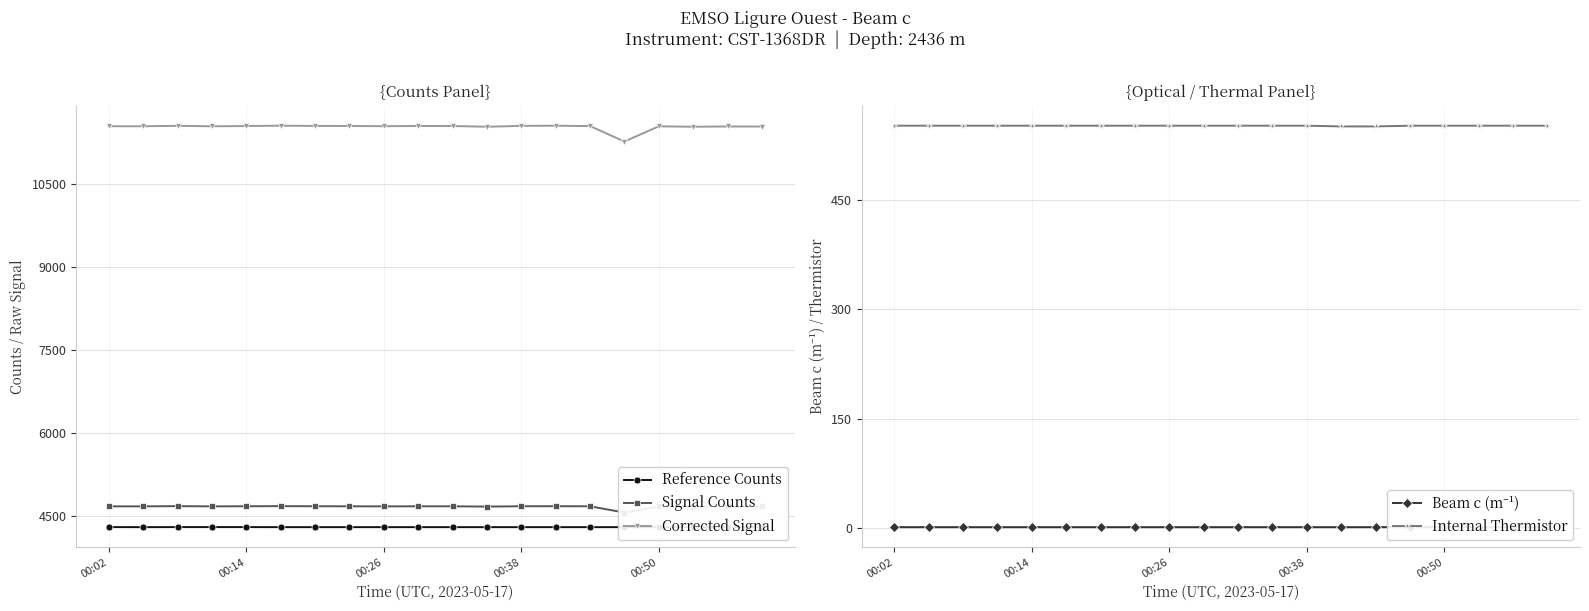

Reading left to right, list all the values displayed in this chart.

Reference Counts: 4296.0	4295.0	4296.0	4296.0	4296.0	4295.0	4295.0	4295.0	4295.0	4295.0	4295.0	4295.0	4295.0	4295.0	4295.0	4295.0	4295.0	4295.0	4295.0	4296.0
Signal Counts: 4671.0	4671.0	4675.0	4671.0	4673.0	4675.0	4673.0	4672.0	4671.0	4672.0	4672.0	4667.0	4673.0	4674.0	4672.0	4559.0	4670.0	4667.0	4669.0	4670.0
Corrected Signal: 11544.0	11544.0	11552.0	11543.0	11548.0	11554.0	11550.0	11549.0	11545.0	11549.0	11548.0	11535.0	11551.0	11554.0	11547.0	11268.0	11543.0	11535.0	11540.0	11539.0
Beam c (m⁻¹): 1.2	1.2	1.2	1.2	1.2	1.2	1.2	1.2	1.2	1.2	1.2	1.2	1.2	1.2	1.2	1.3	1.2	1.2	1.2	1.2
Internal Thermistor: 552.0	552.0	552.0	552.0	552.0	552.0	552.0	552.0	552.0	552.0	552.0	552.0	552.0	551.0	551.0	552.0	552.0	552.0	552.0	552.0